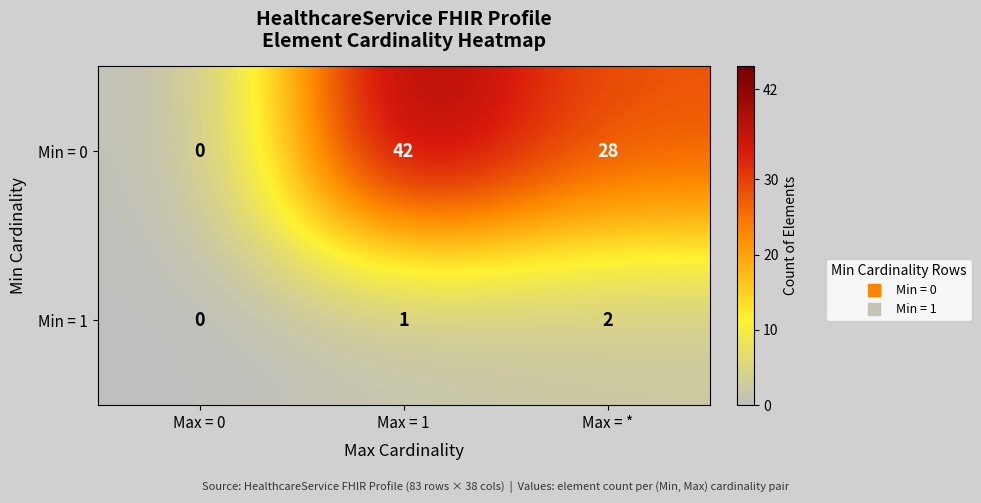

At which label is Min = 1 closest to 1?

Max = 1